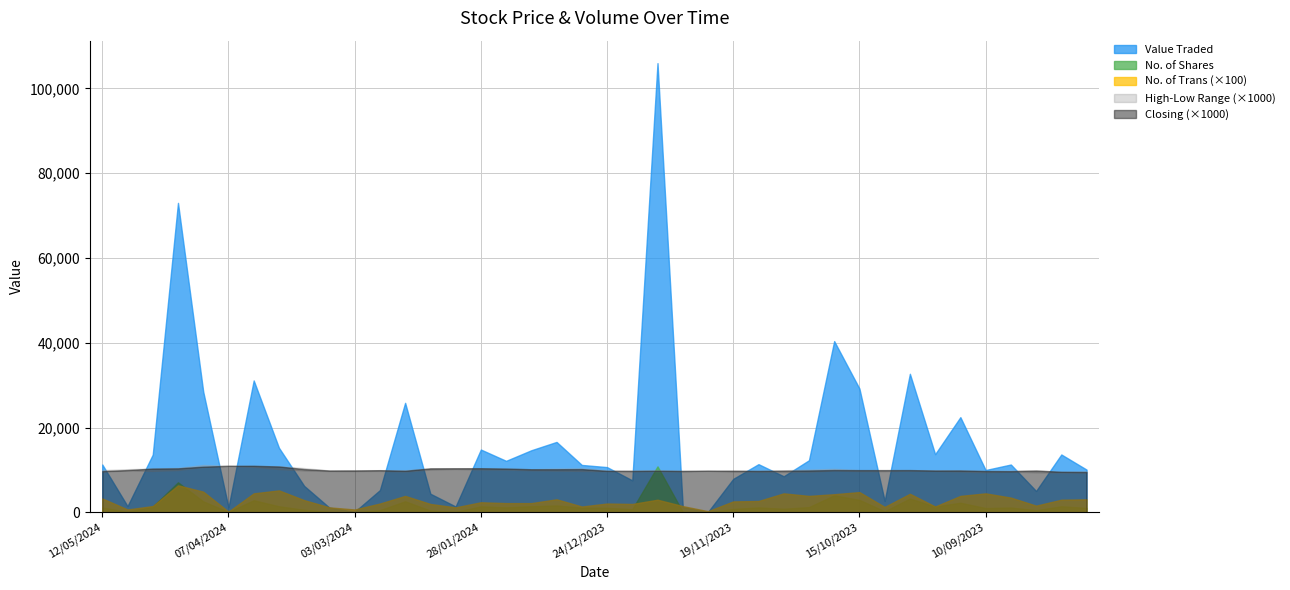

What is the total value across all series at 08/10/2023?

3034.7